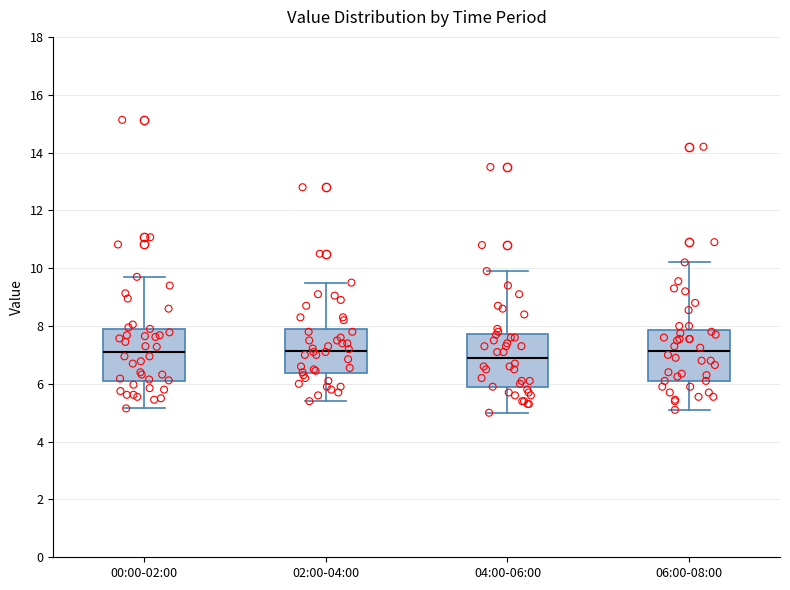

Which box has the lowest median line?

04:00-06:00